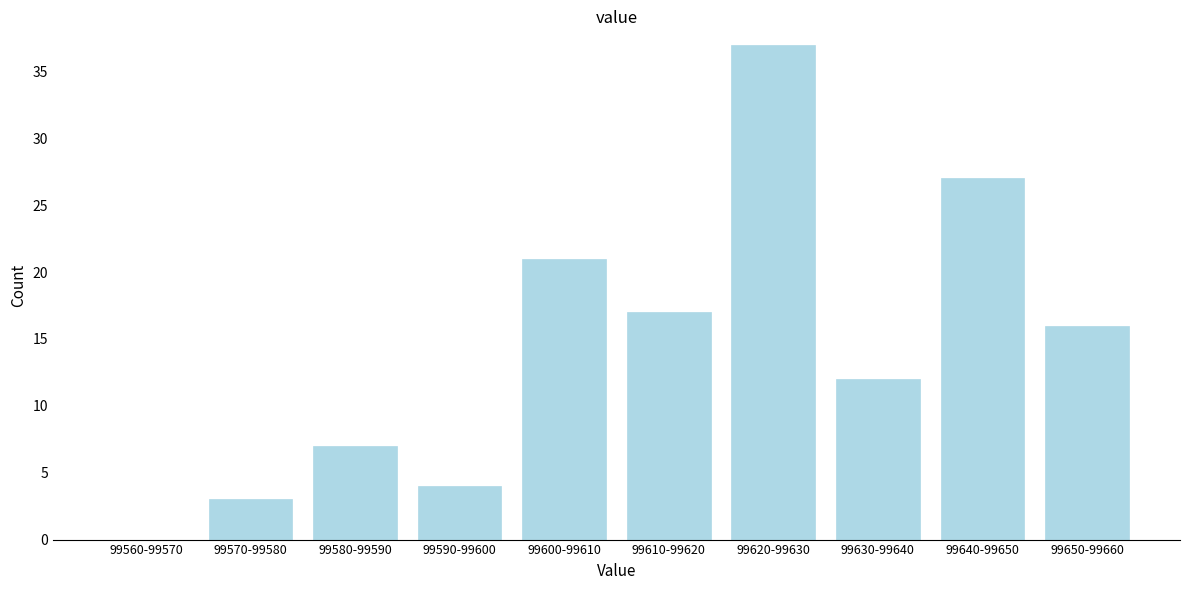

Reading right to left, list all the values displayed in this chart.

99650-99660=16	99640-99650=27	99630-99640=12	99620-99630=37	99610-99620=17	99600-99610=21	99590-99600=4	99580-99590=7	99570-99580=3	99560-99570=0